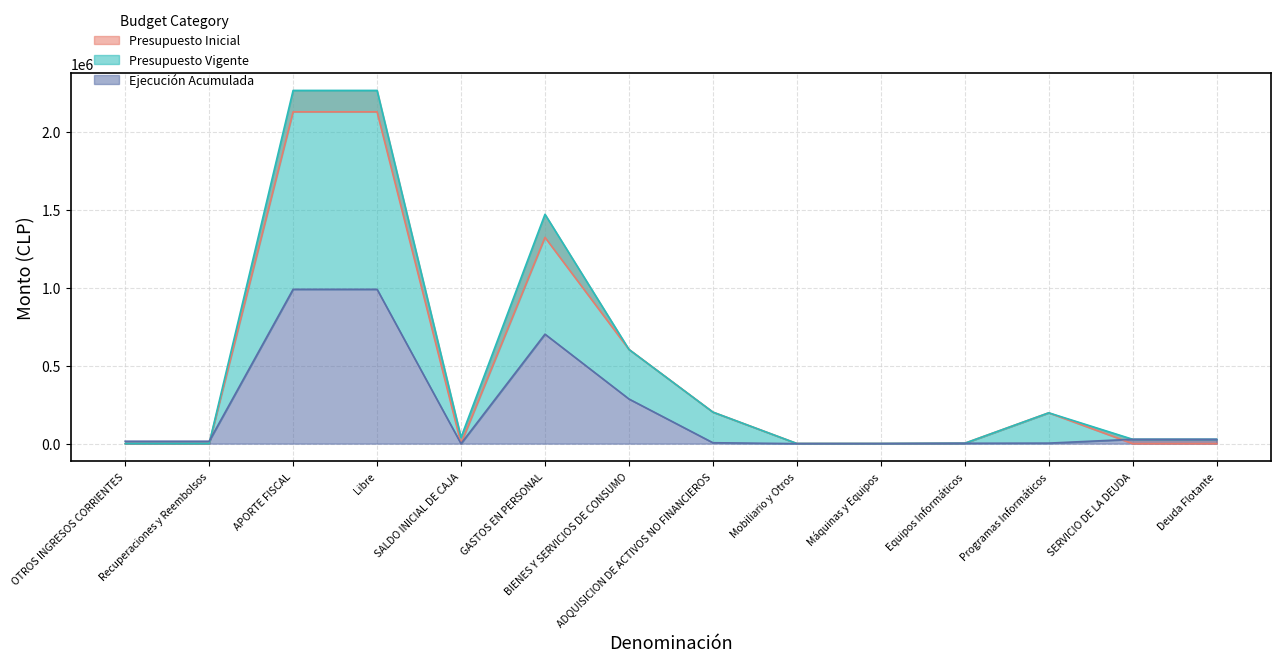

After their last crossing, which series has the higher values: Ejecución Acumulada or Presupuesto Inicial?

Ejecución Acumulada